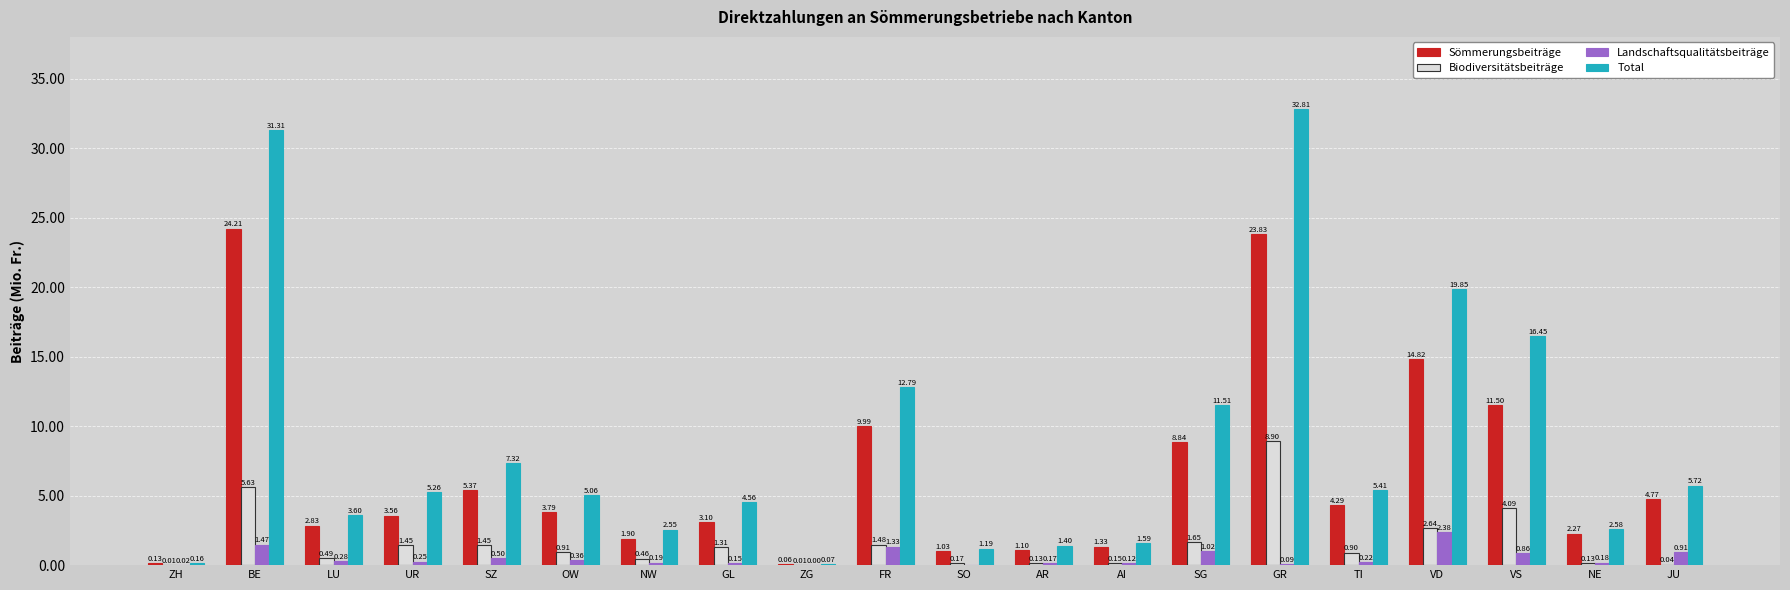

Which series changed the most between NW and VD?

Total